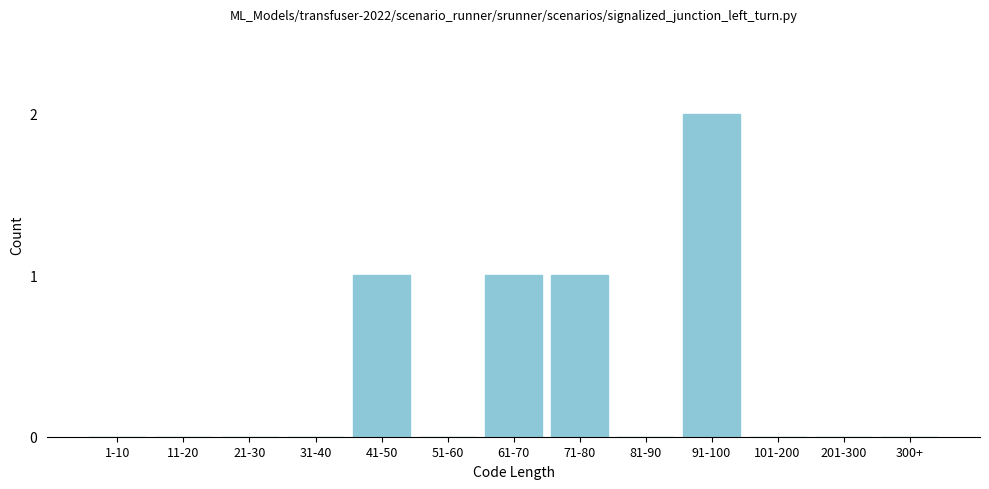

Reading left to right, what are all the values shown in this chart?

1-10=0	11-20=0	21-30=0	31-40=0	41-50=1	51-60=0	61-70=1	71-80=1	81-90=0	91-100=2	101-200=0	201-300=0	300+=0